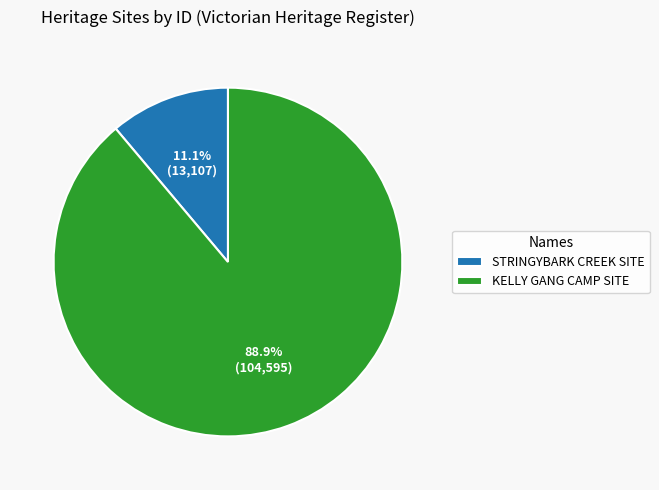

Which slice represents more than half of the pie?

KELLY GANG CAMP SITE